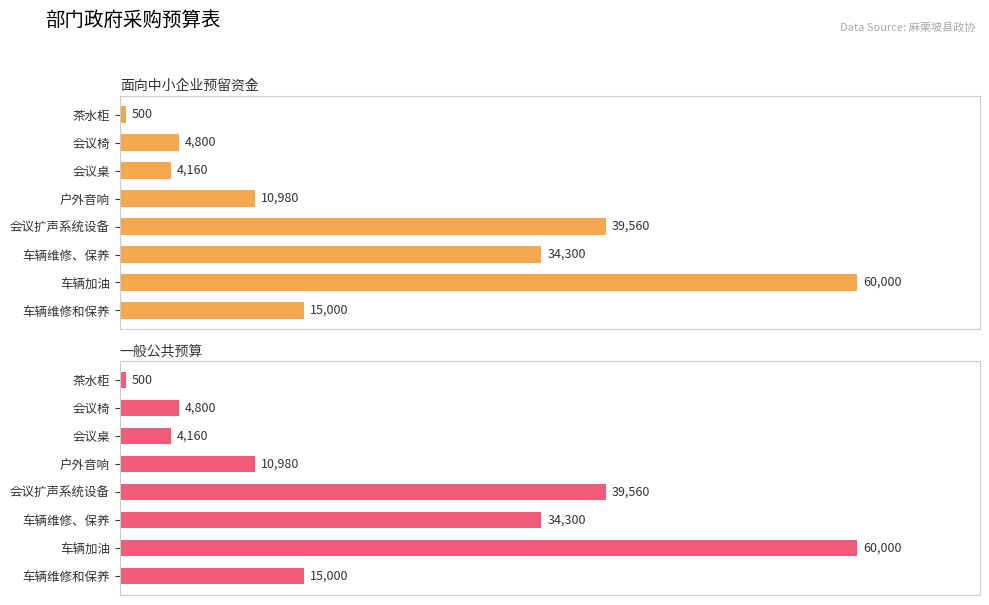

What is the greatest value displayed?

60000